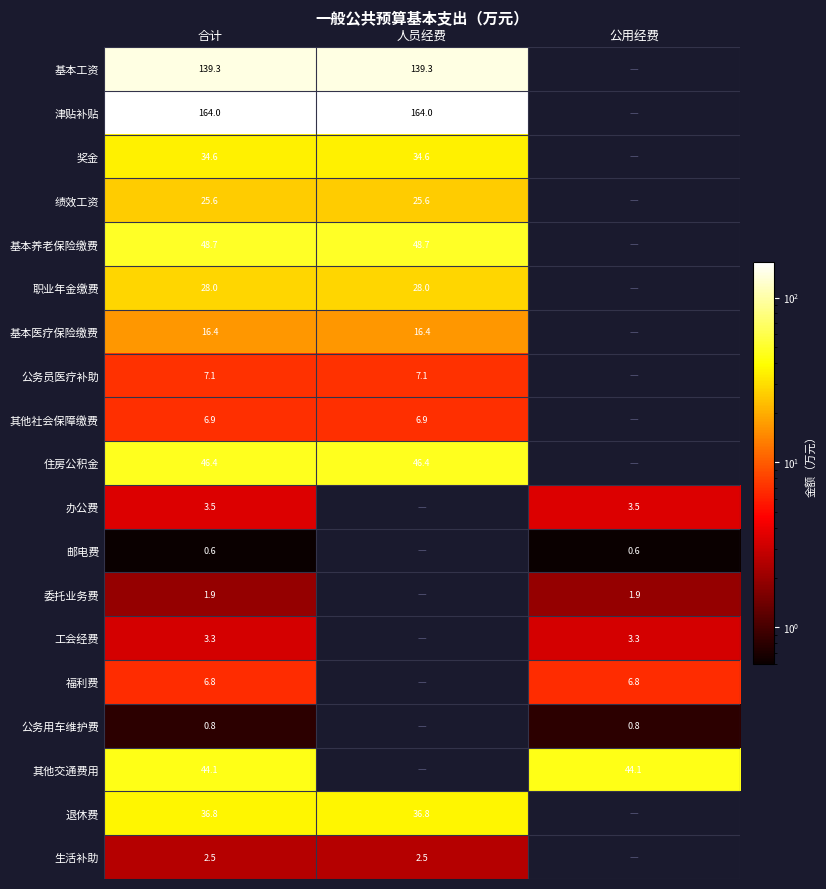

Is it true that 职业年金缴费 equals 28.0 at 合计?

True